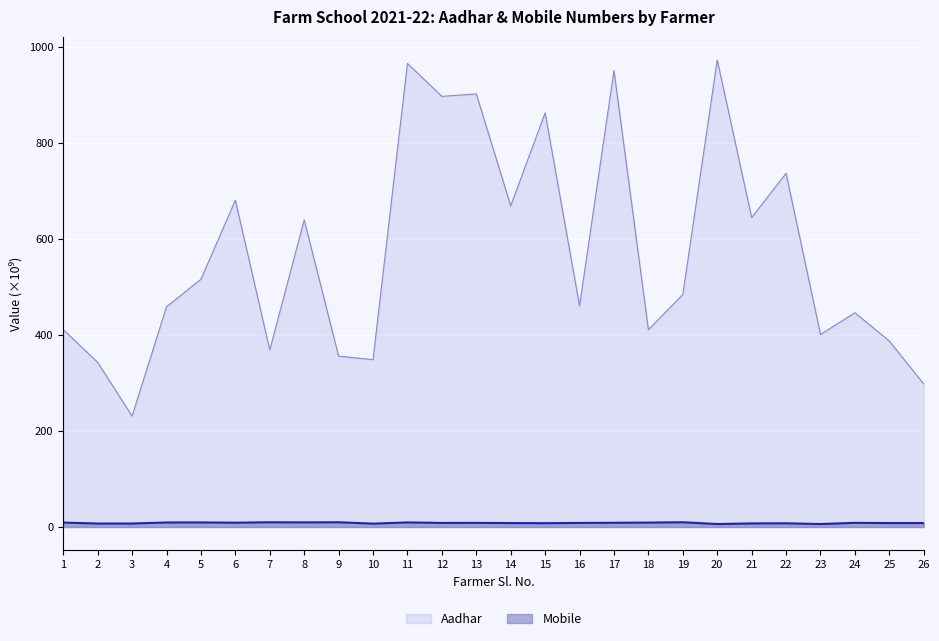

Where is Aadhar nearest to the value 601?

8